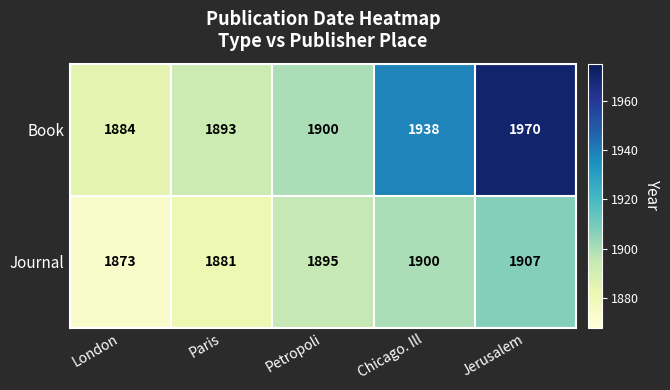

What is the minimum value for Journal?

1873